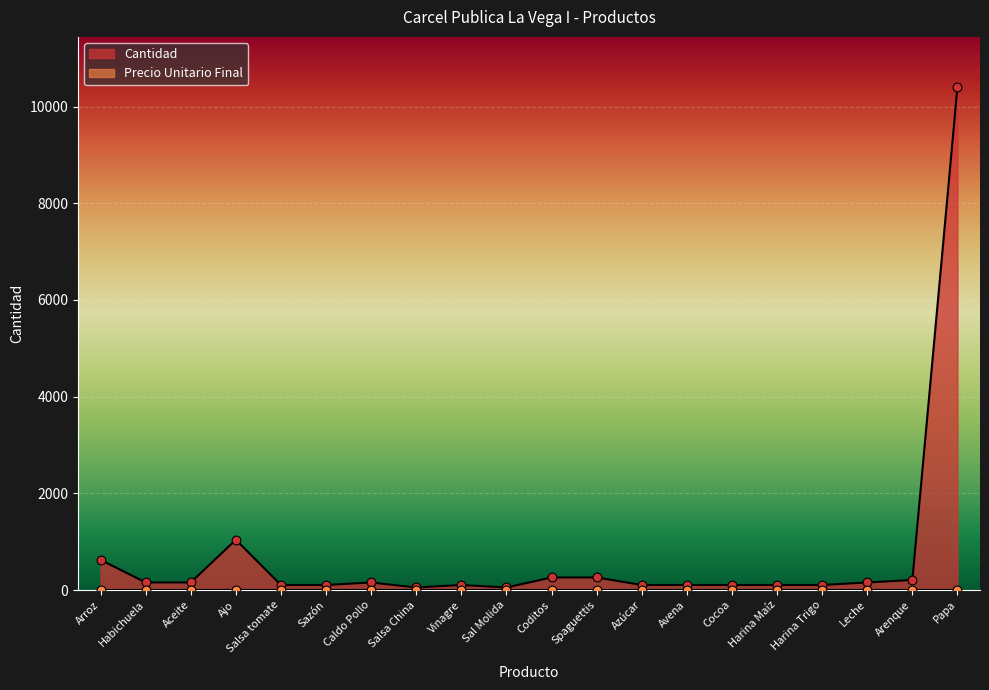

What is the change in value from Arroz to Harina Maíz?

-520